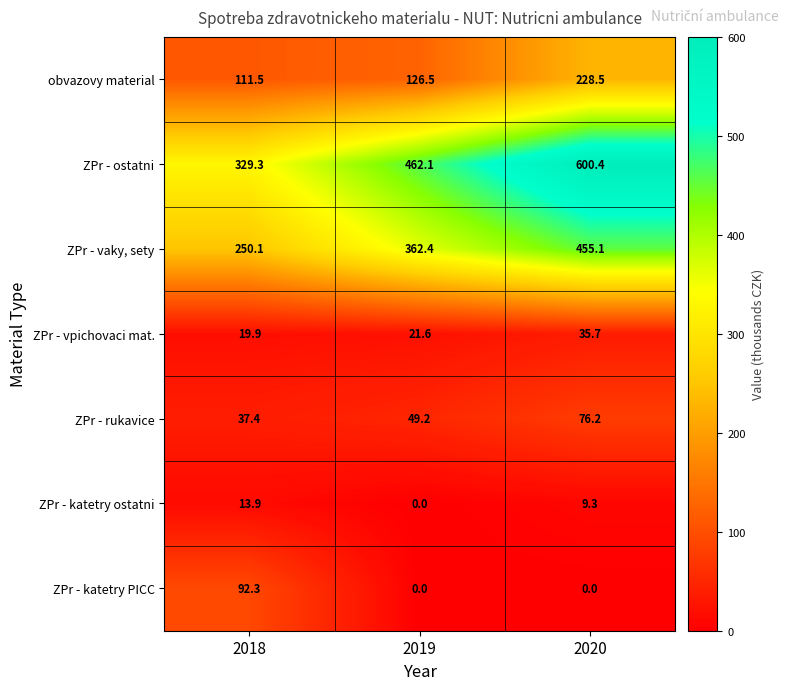

What is the difference between the maximum and second lowest values in the ZPr - katetry ostatni series?

4.6